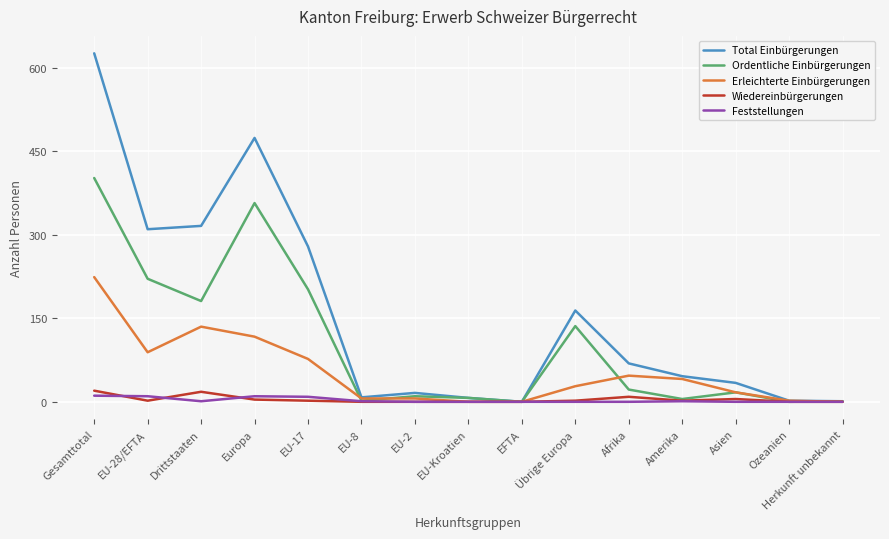

At which category is the sum across all series the highest?

Gesamttotal